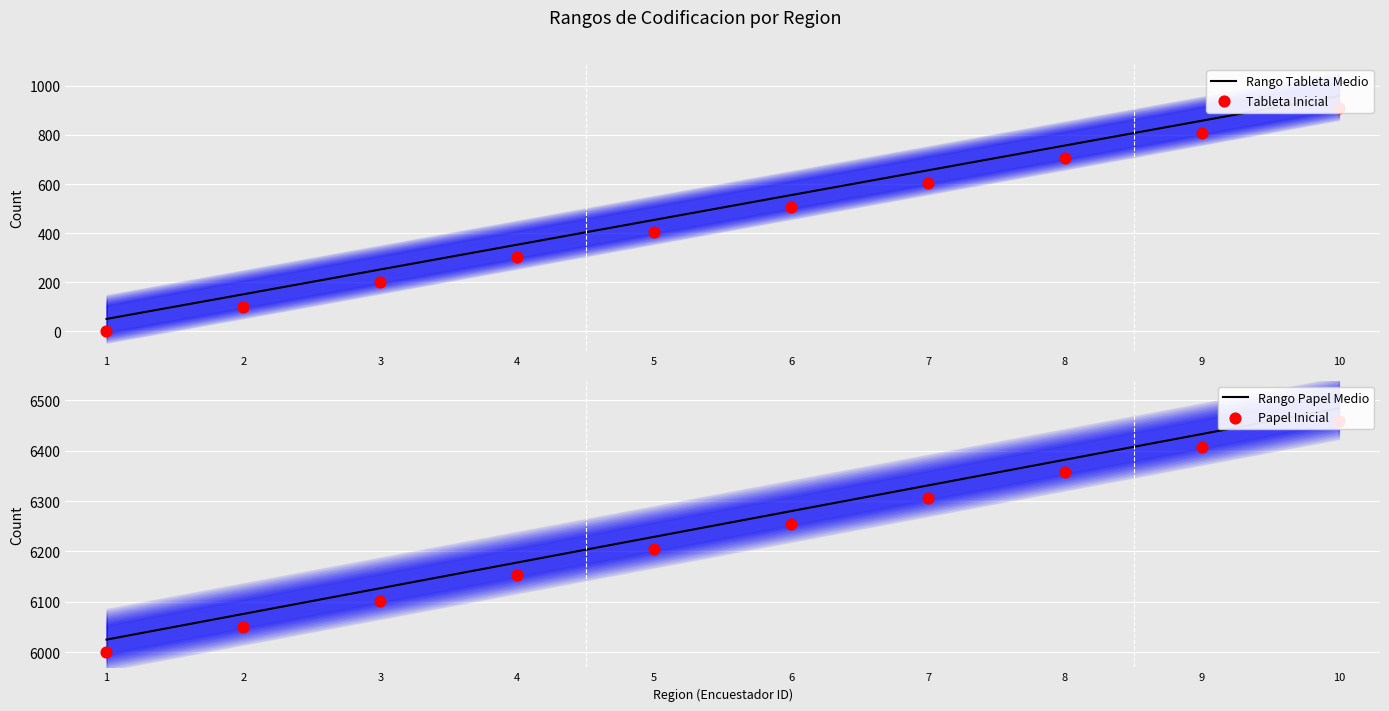

At how many categories does at least one series exceed 1268?

10